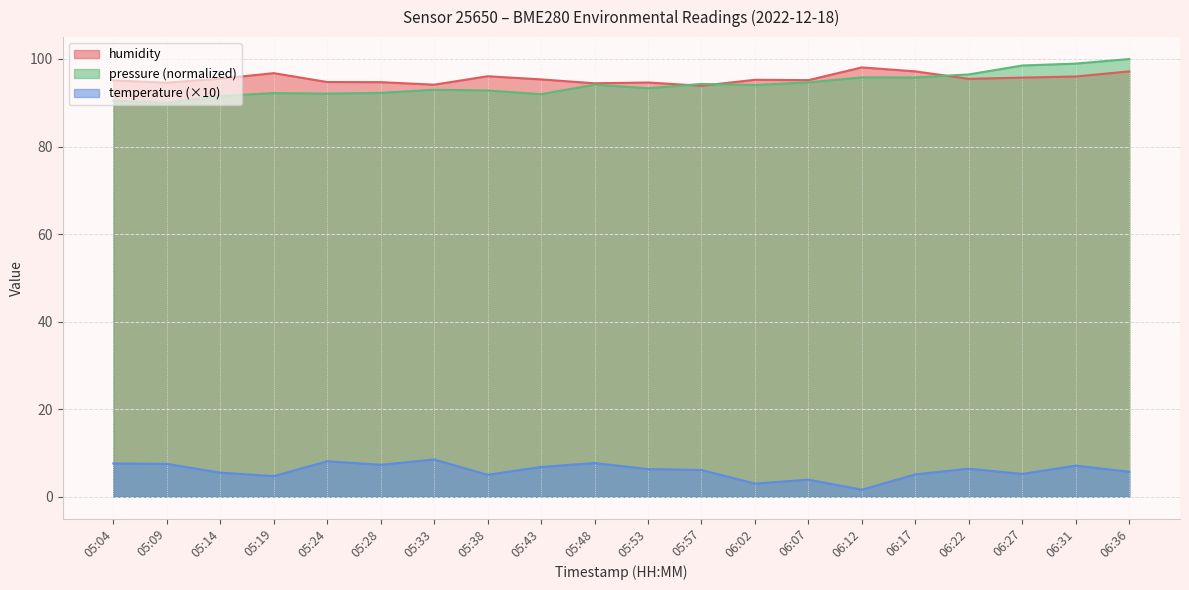

What is the label of the 16th point from the left?

06:17